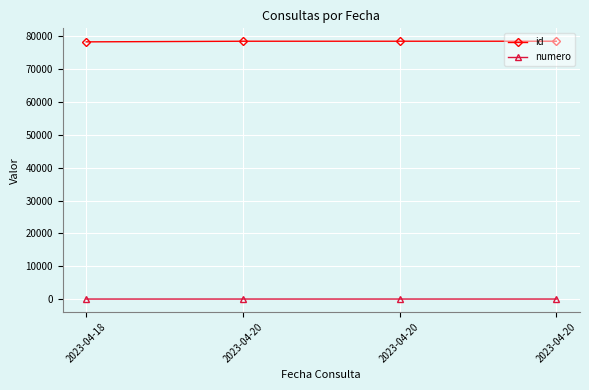

How many distinct data groups are displayed?

2